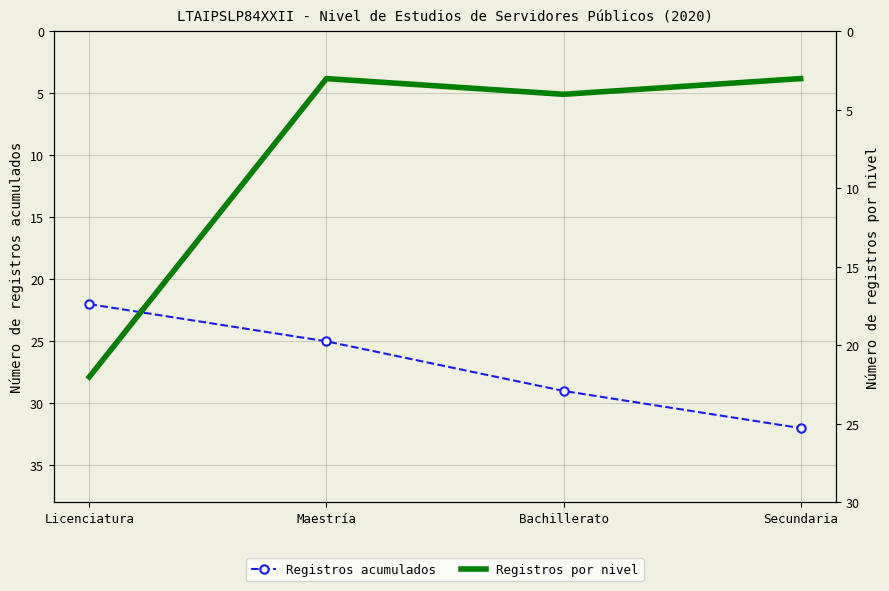

Reading left to right, what are all the values shown in this chart?

Registros acumulados: Licenciatura=22	Maestría=25	Bachillerato=29	Secundaria=32
Registros por nivel: Licenciatura=22	Maestría=3	Bachillerato=4	Secundaria=3